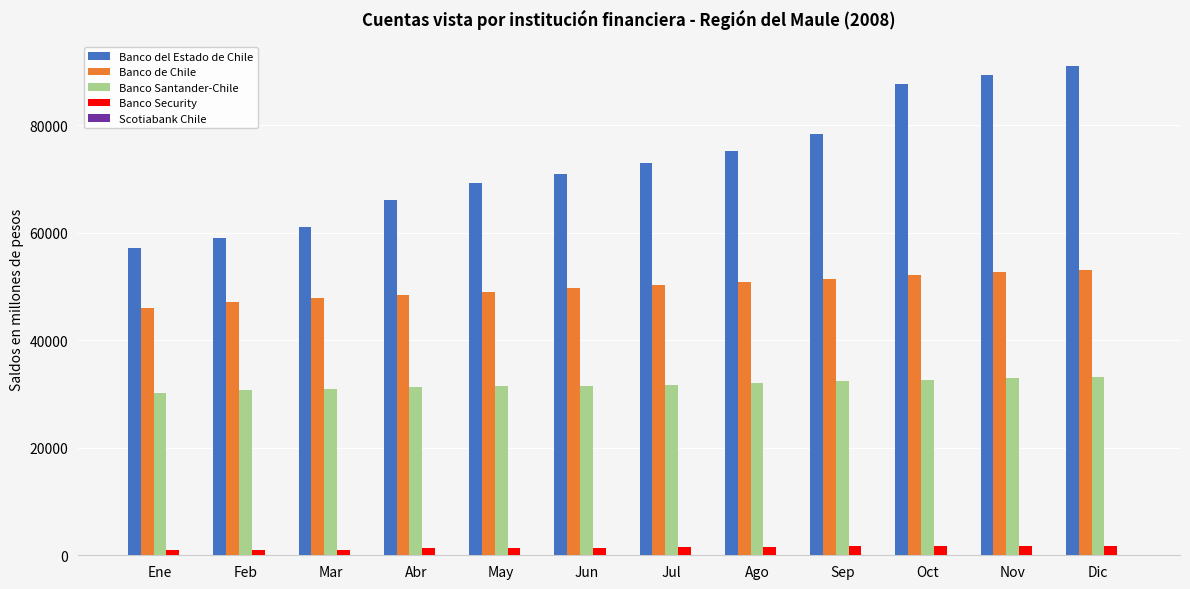

Which series has the largest range (max minus min)?

Banco del Estado de Chile